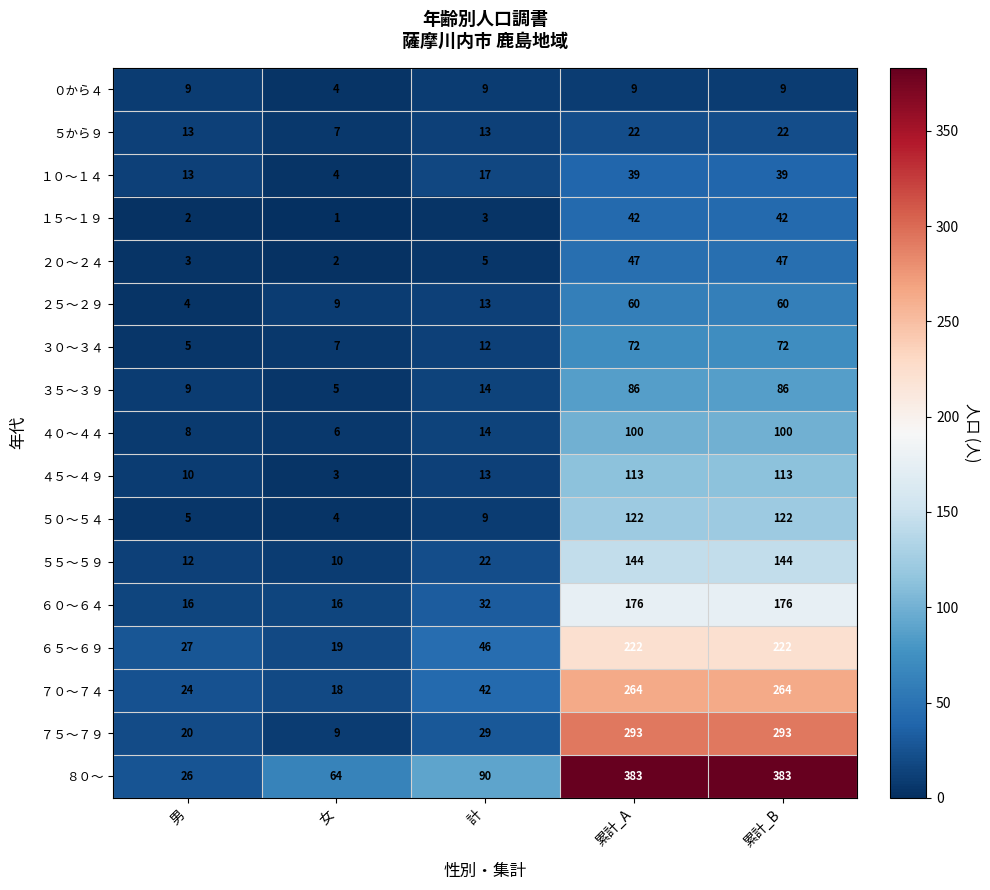

Which series changed the most between 男 and 累計_A?

８０～